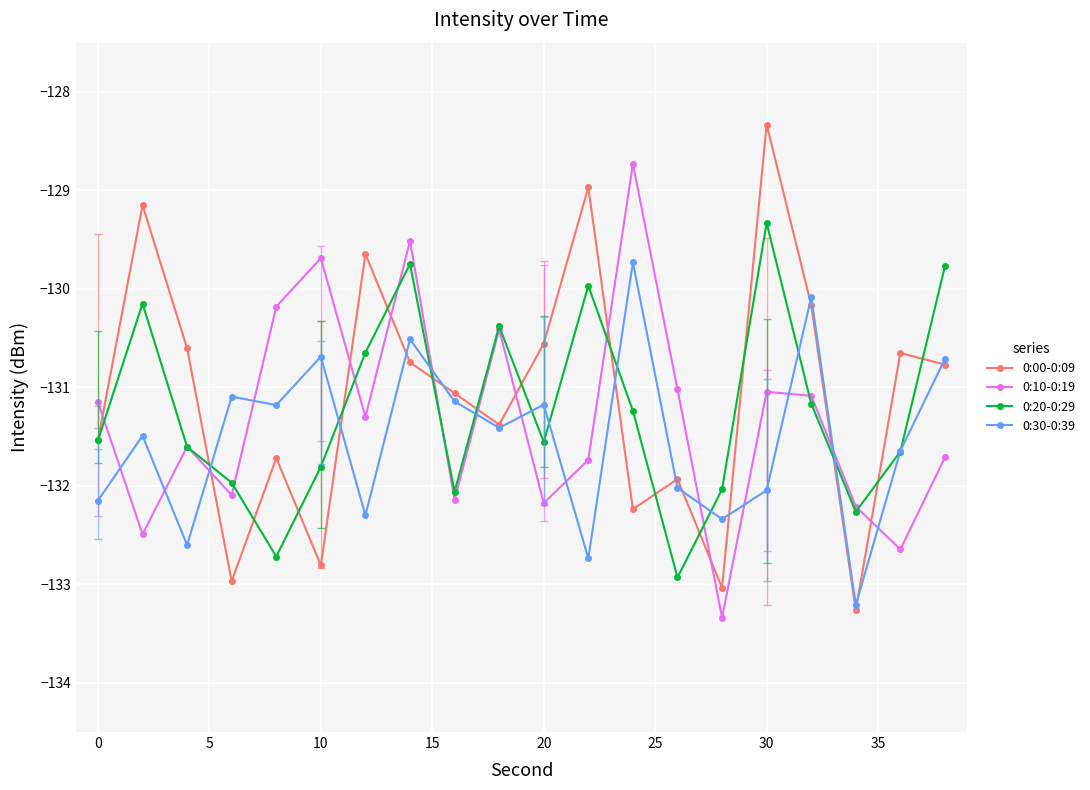

At how many categories does at least one series exceed -130?

8